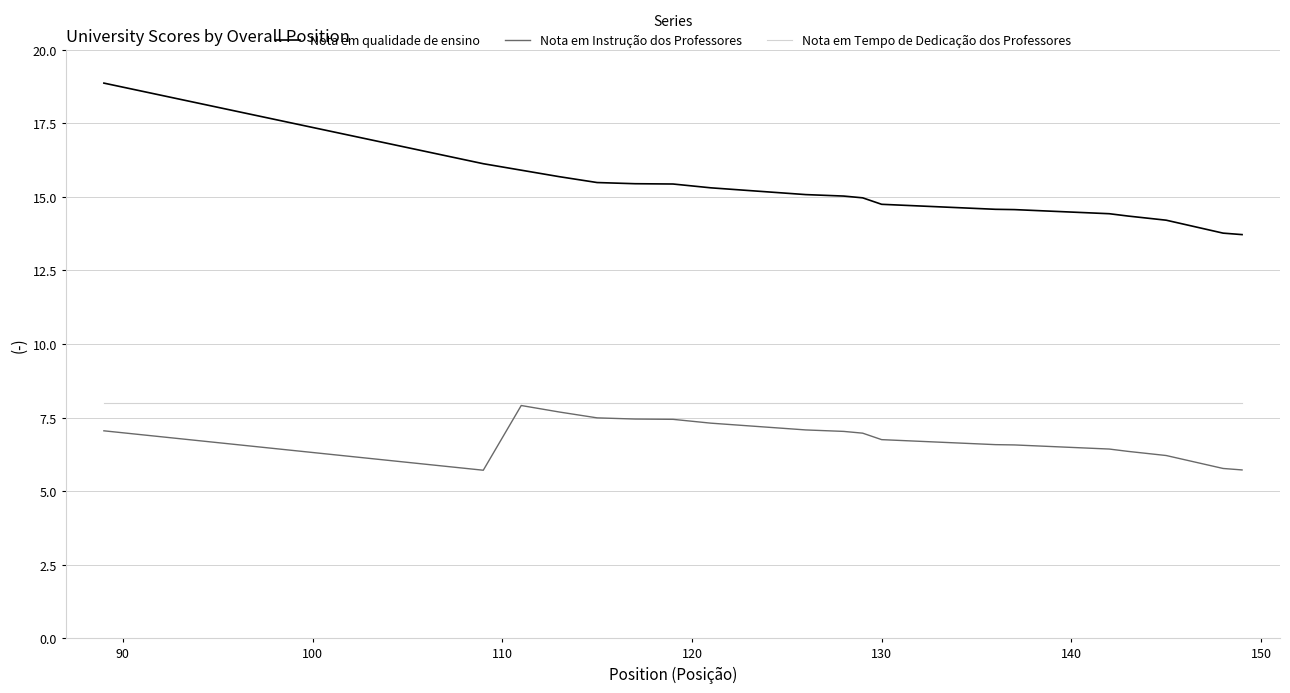

True or false: Nota em qualidade de ensino and Nota em Instrução dos Professores cross at least once.

False